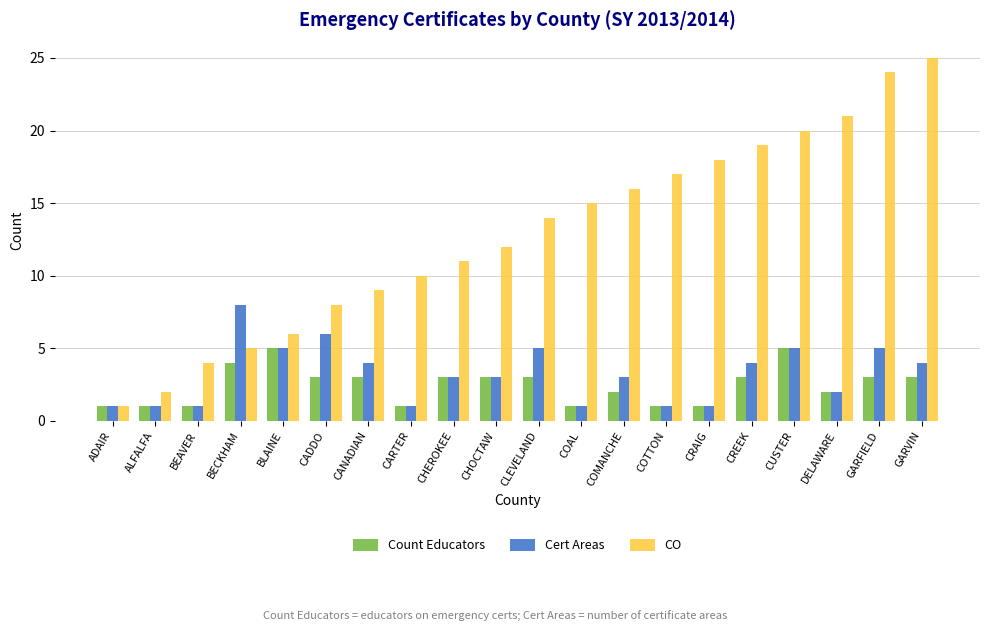

List the series in order of their peak value, lowest first.

Count Educators, Cert Areas, CO